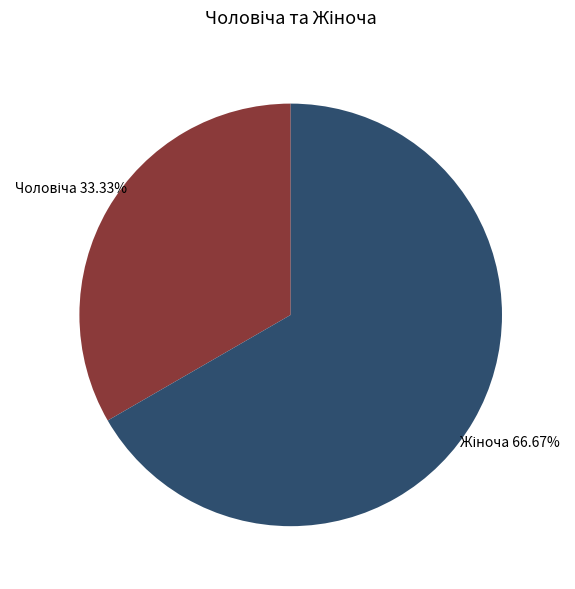

To the nearest percent, what is the average slice percentage?

50%